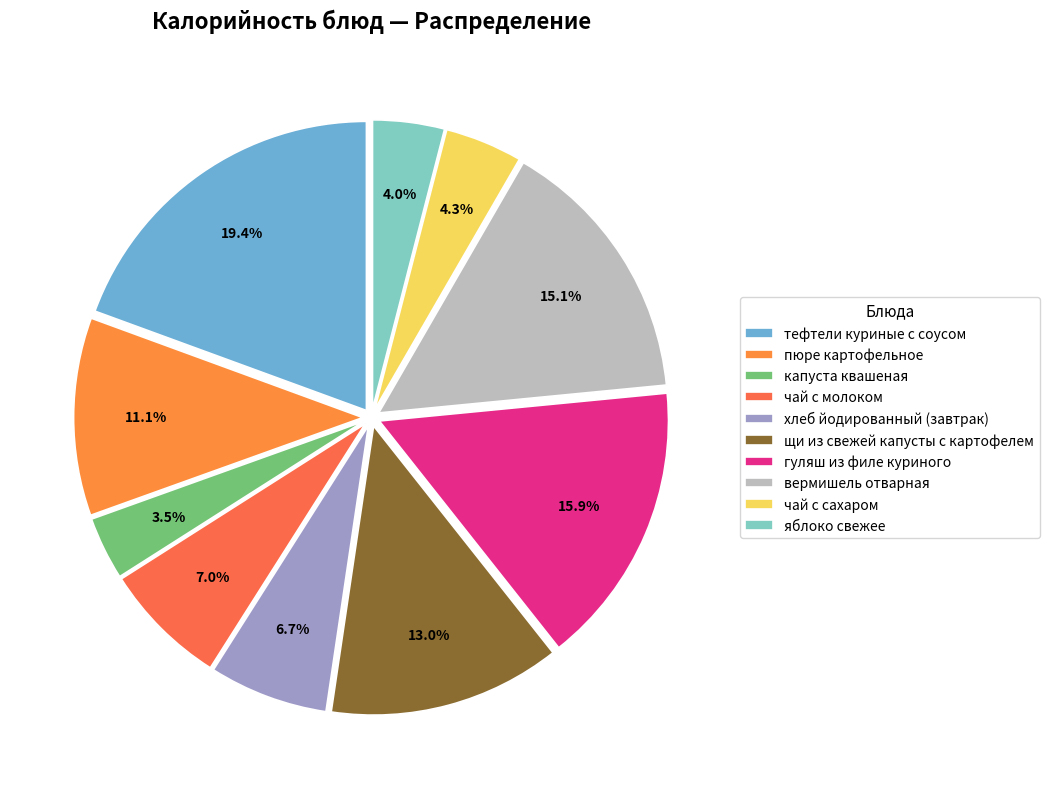

Does вермишель отварная represent more than half of the total?

No